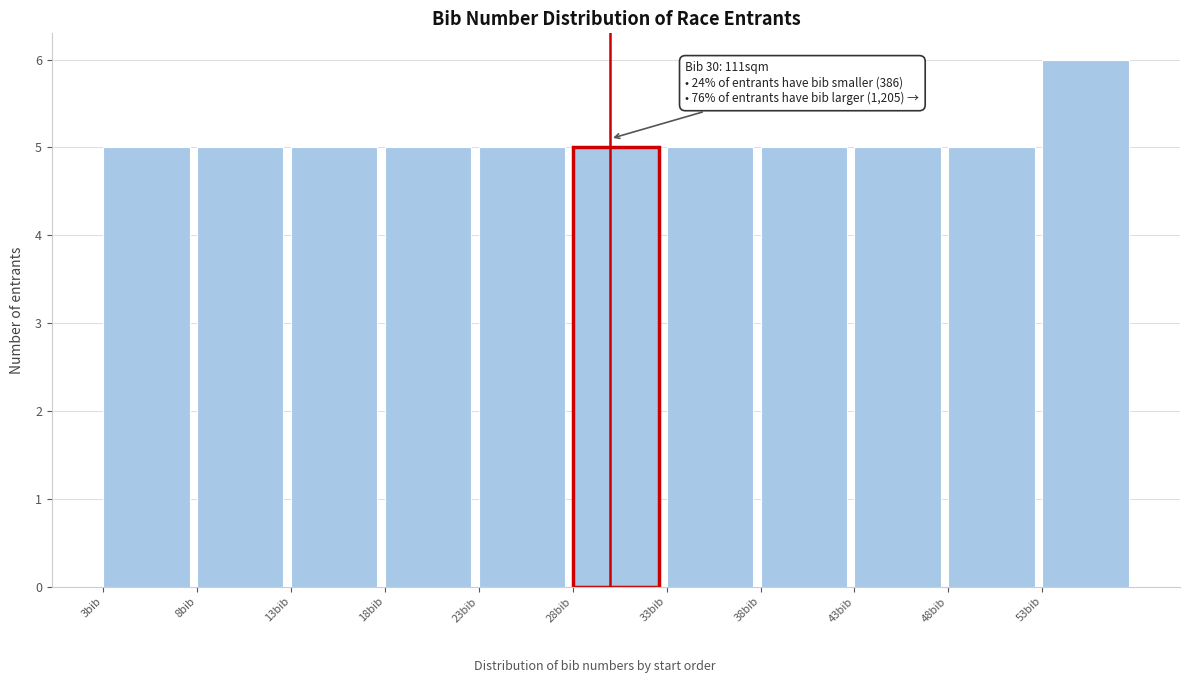

Which range on the x-axis has the tallest bar?

53 to 58